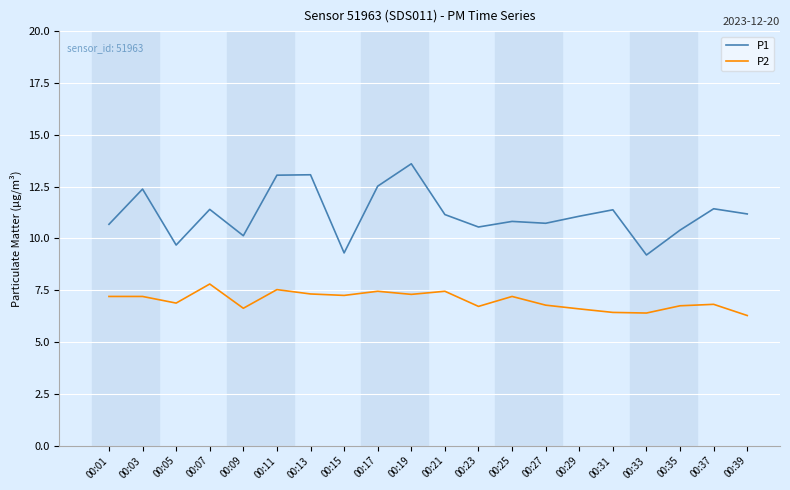

What is the difference between the highest and lowest values at 00:21?

3.7